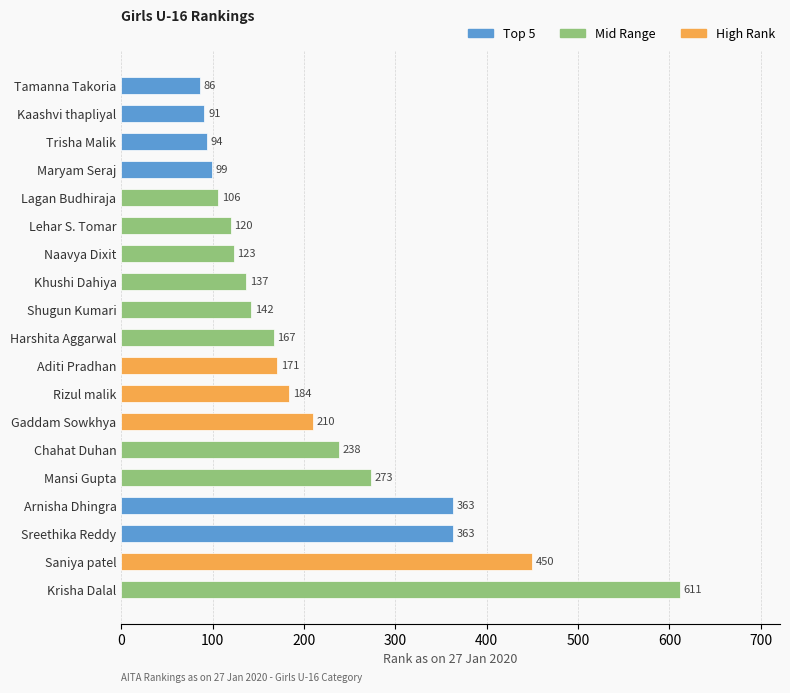

What is the difference between the second highest and minimum values?

364